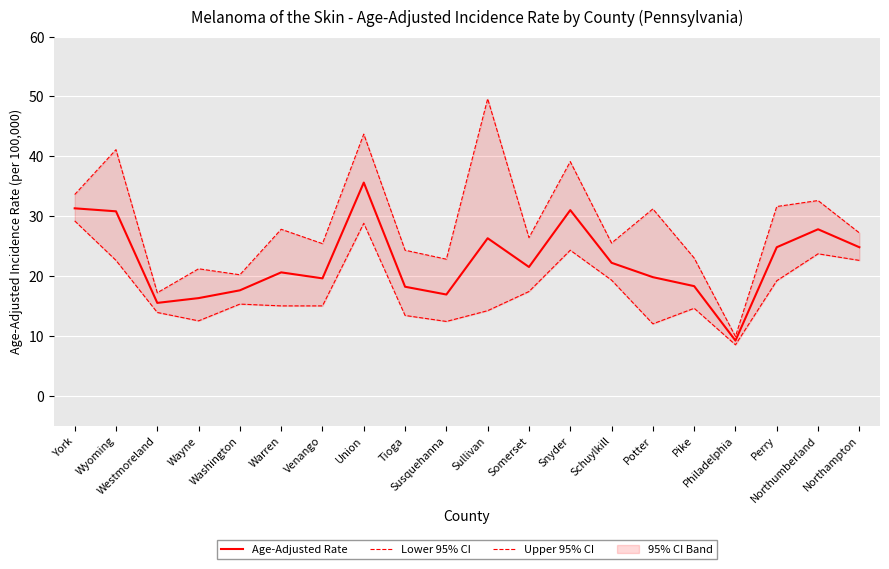

Which series has the largest total across all categories?

Upper 95% CI